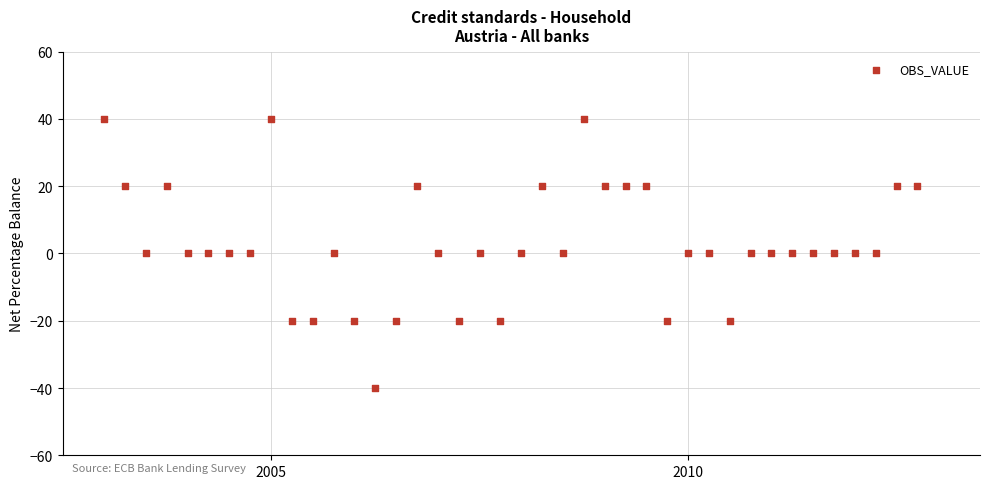

What is the range of Y values (max minus min)?

80